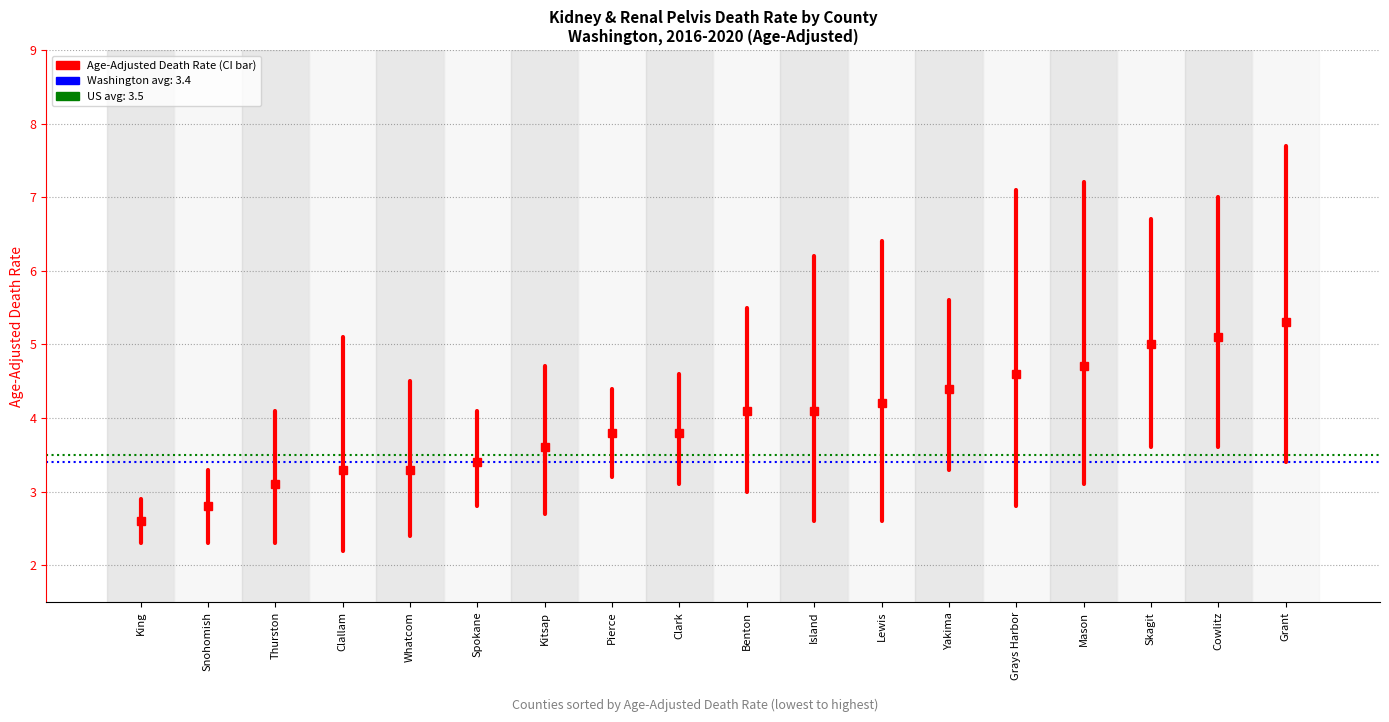

What position from the left is King?

1